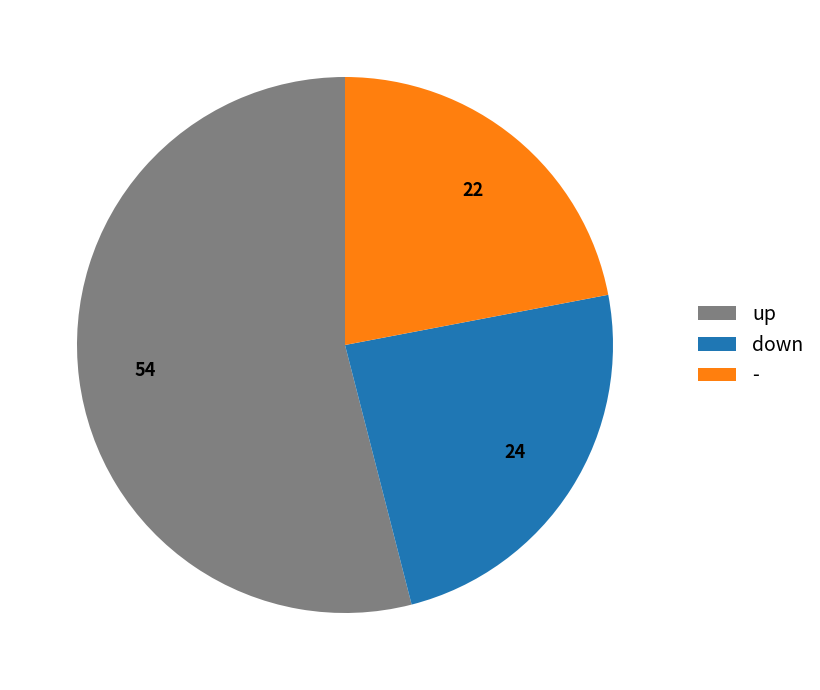

What is the smallest slice in the pie chart?

-